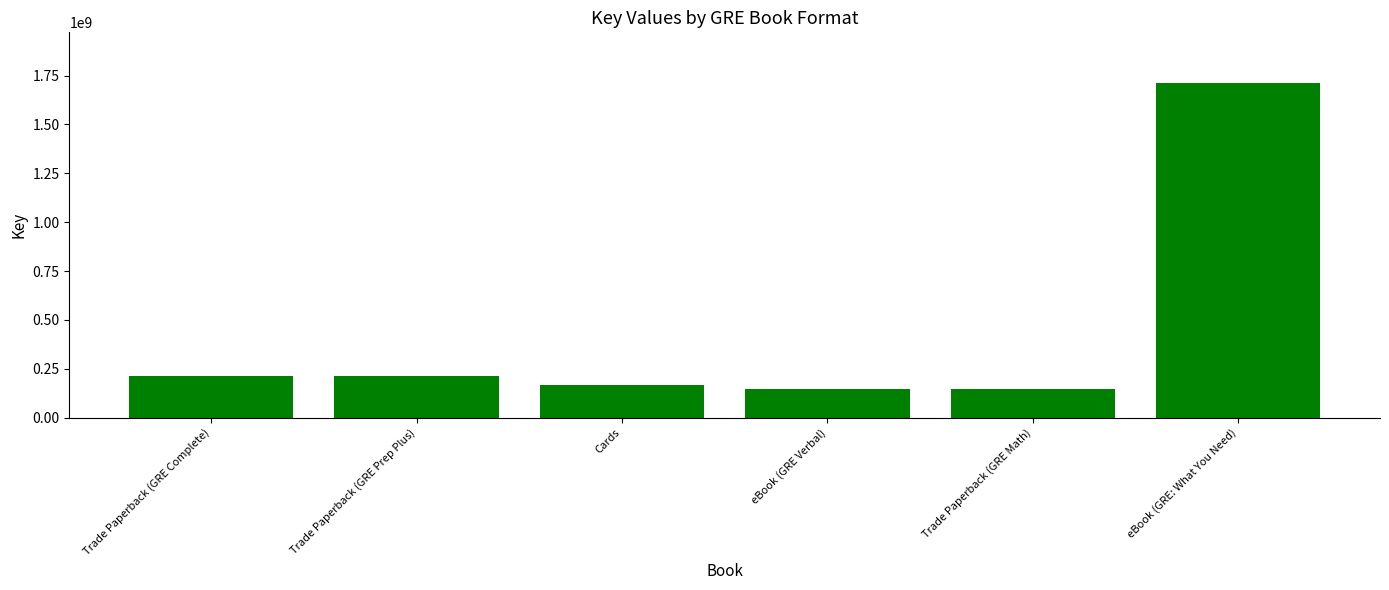

Between Trade Paperback (GRE Prep Plus) and eBook (GRE: What You Need), which is larger?

eBook (GRE: What You Need)